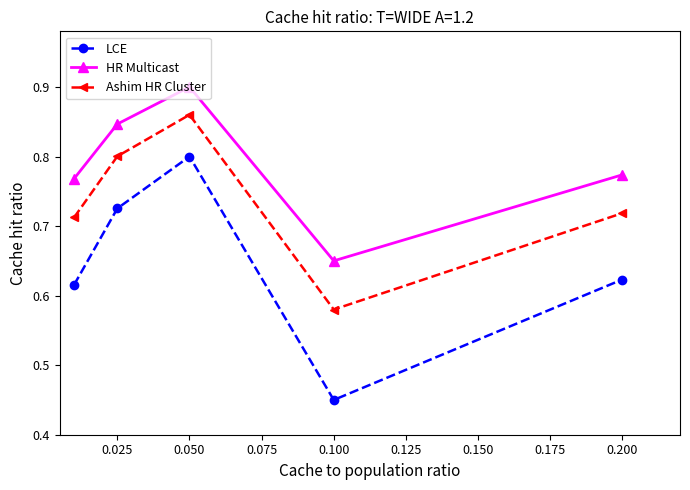

True or false: Ashim HR Cluster and LCE cross at least once.

False